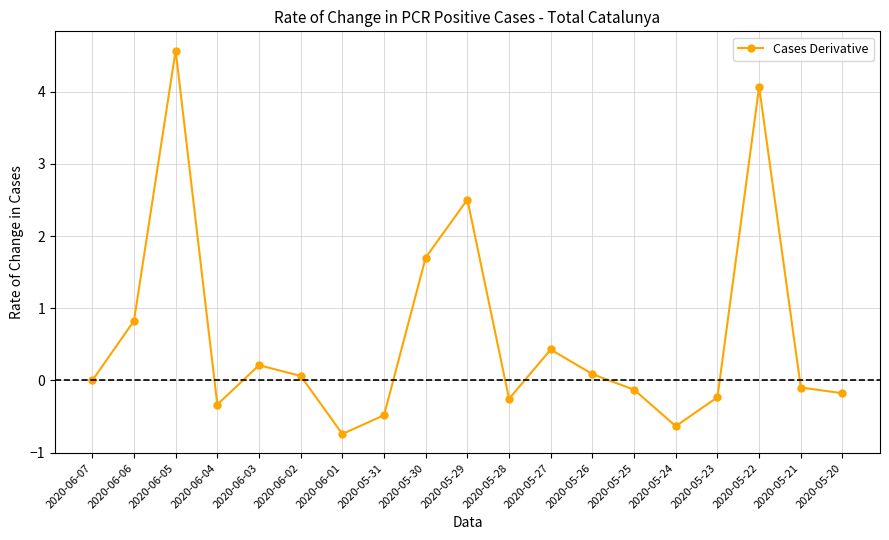

The chart shows a value of -0.7 at 2020-06-01. True or false?

True